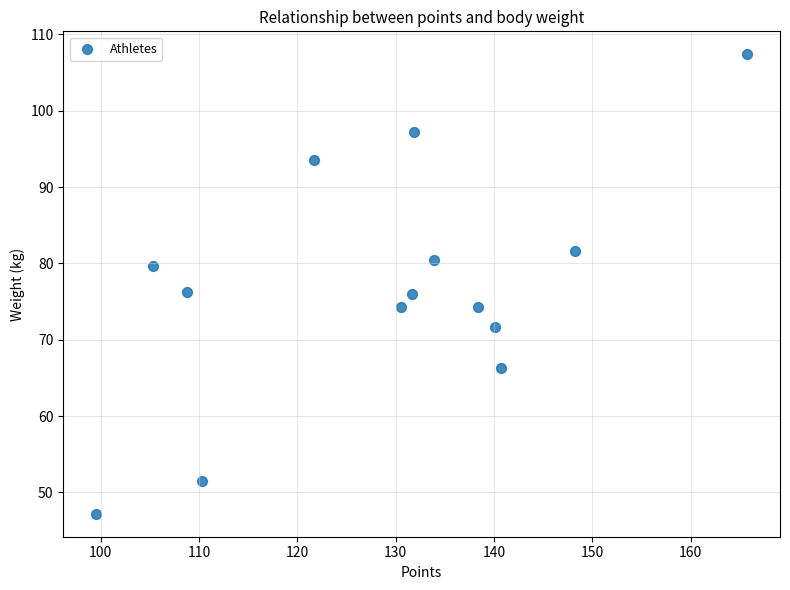

What is the range of X values (max minus min)?

66.3